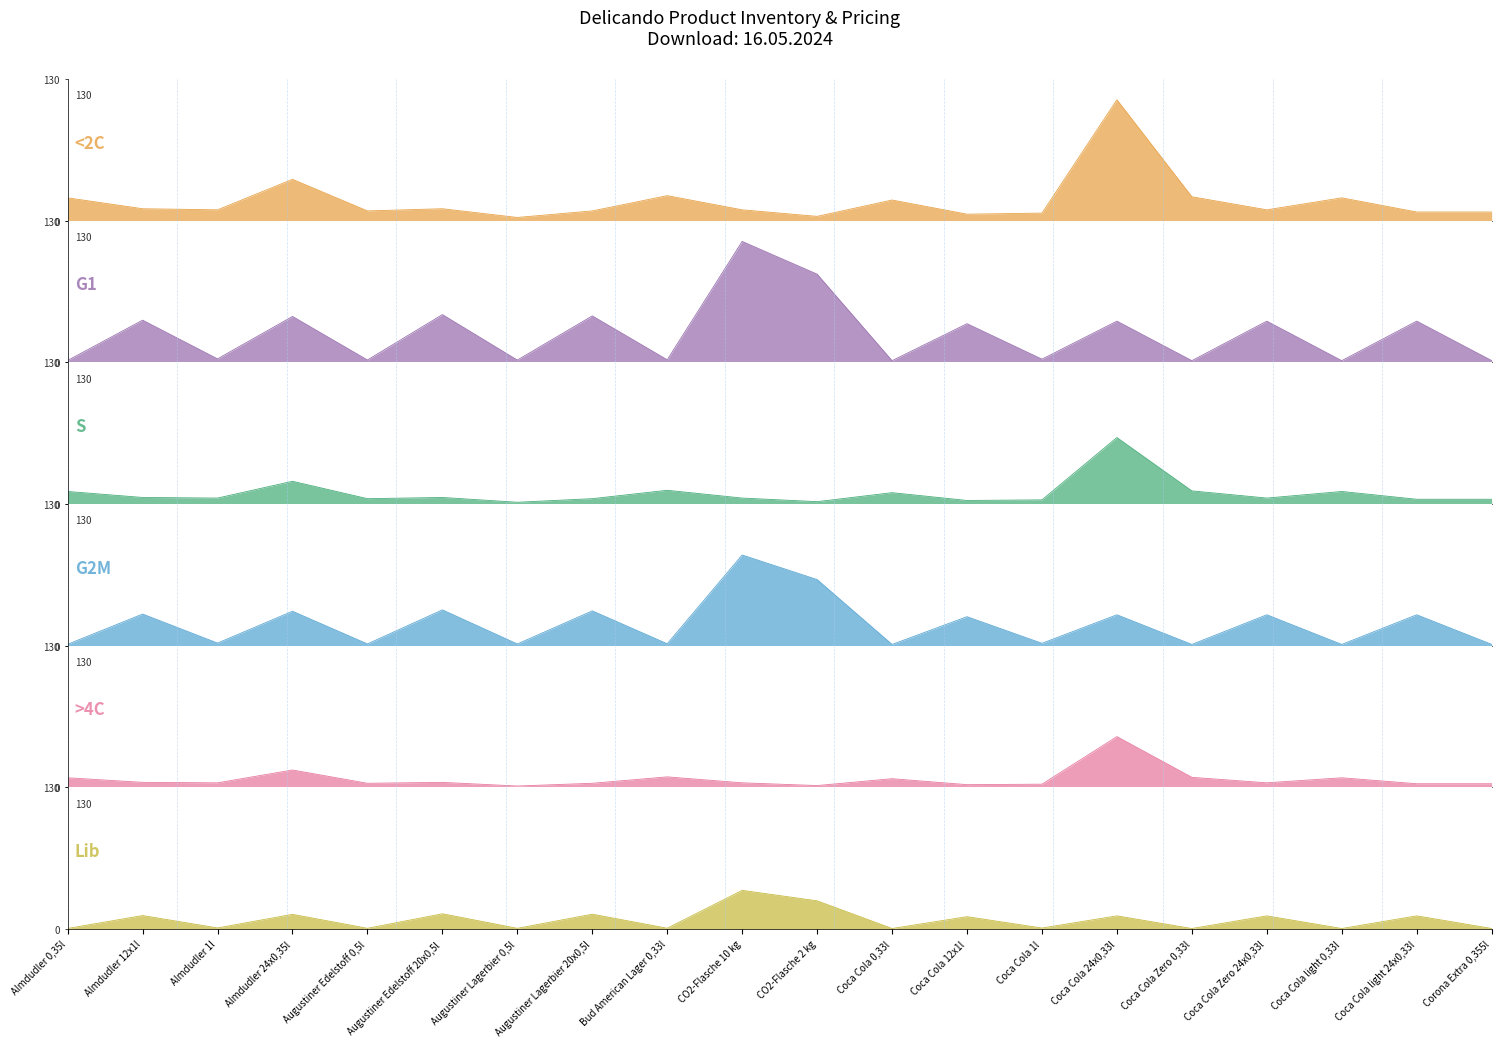

The Stock series shows 2.7 at Coca Cola 1l. True or false?

False